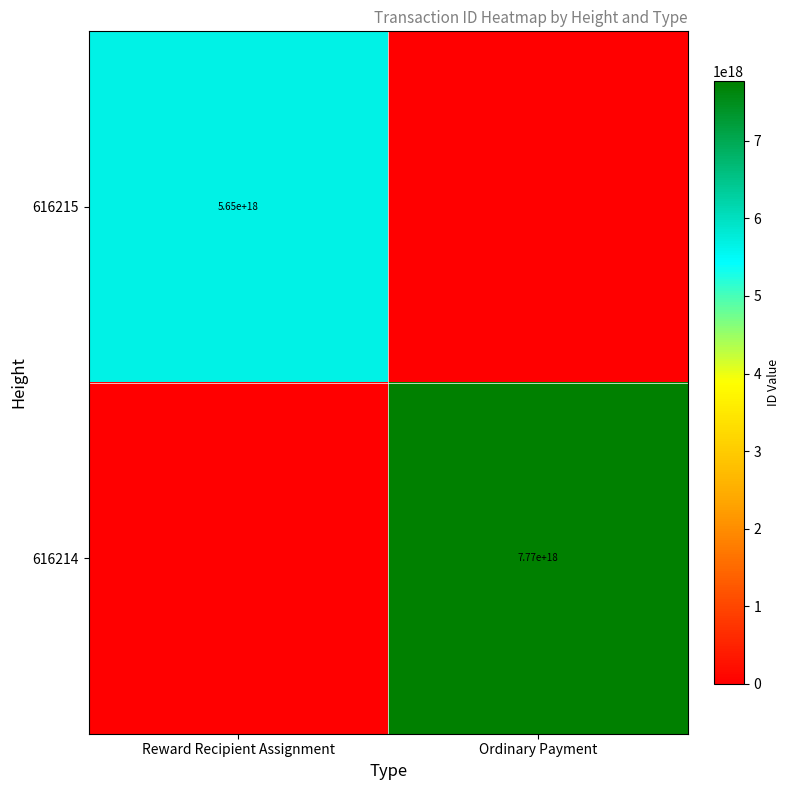

True or false: 616215 has a value of 5650000000000000000 at Reward Recipient Assignment.

True